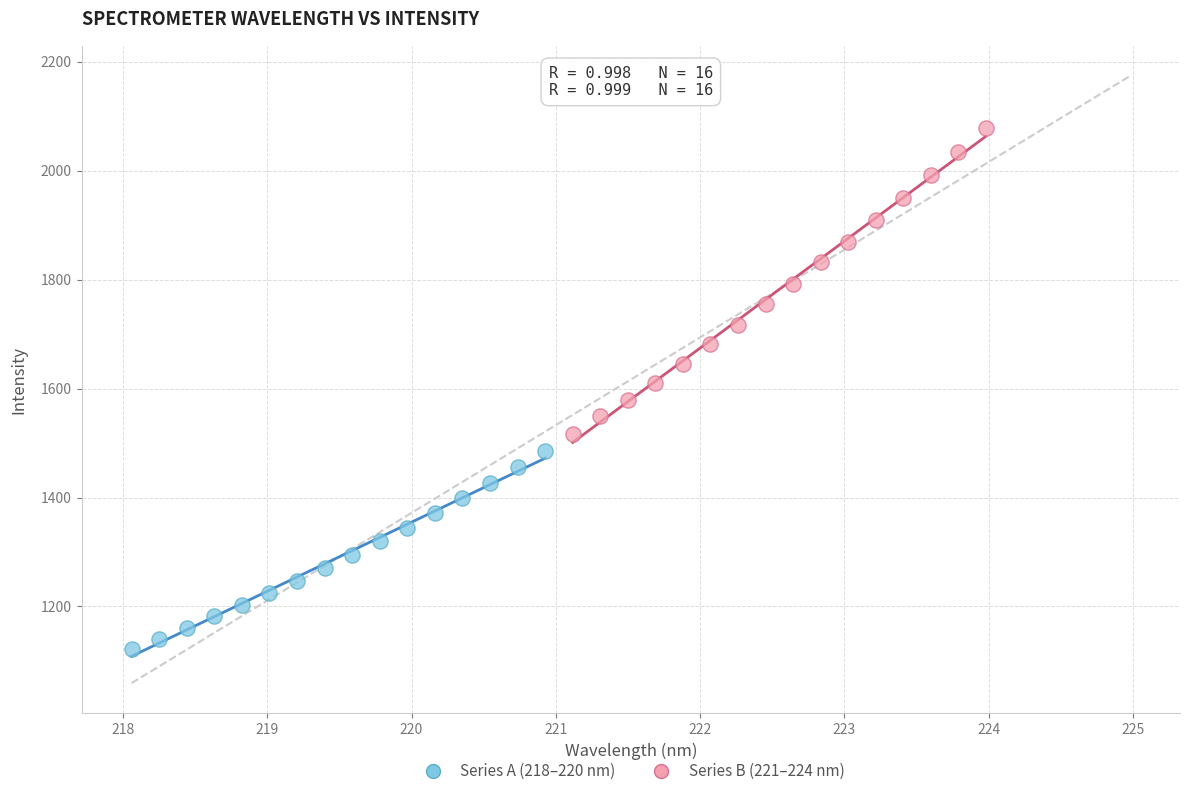

Which series contains the lowest Y value?

Series A (218–220 nm)